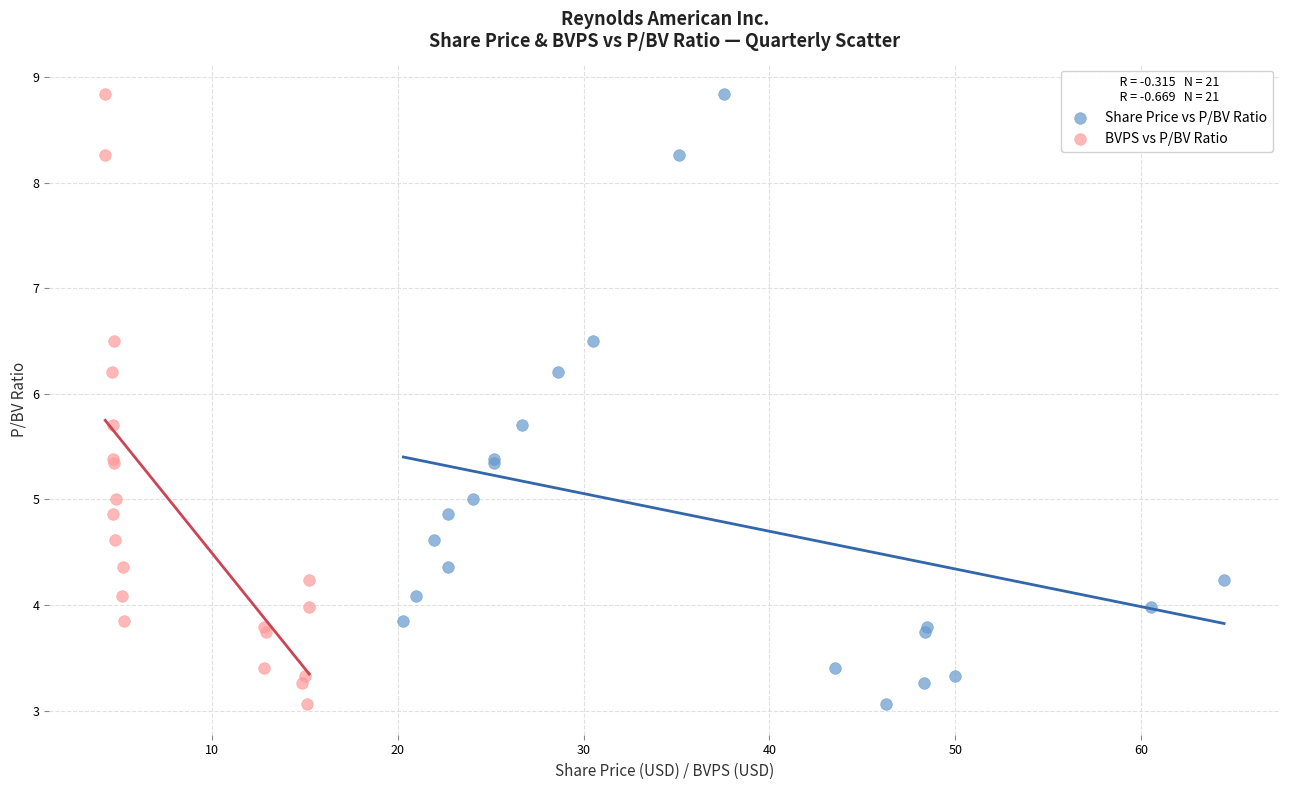

What are all the series names shown in the legend?

Share Price vs P/BV Ratio, BVPS vs P/BV Ratio